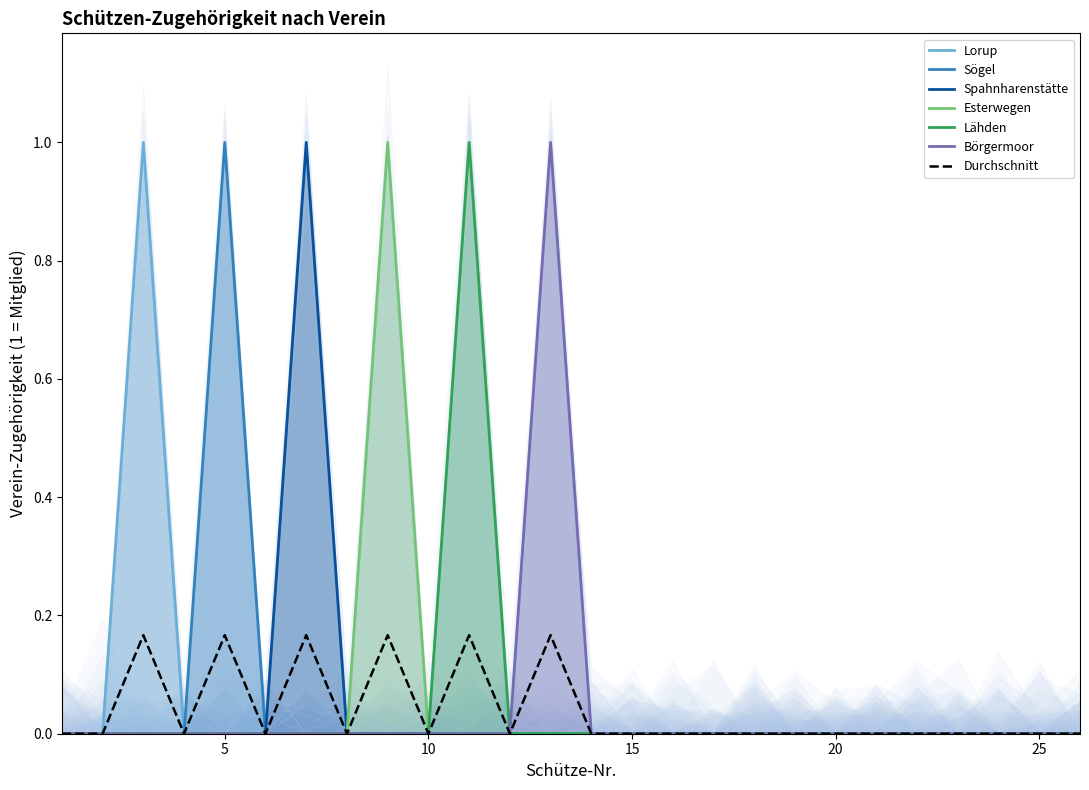

Between 1 and 10, which series saw the biggest shift?

Lorup